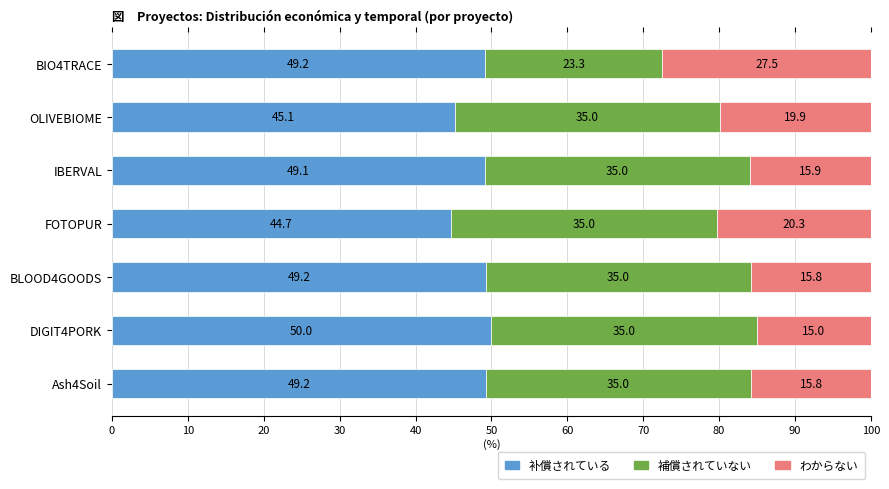

Which category has the lowest value in the 补償されている series?

FOTOPUR